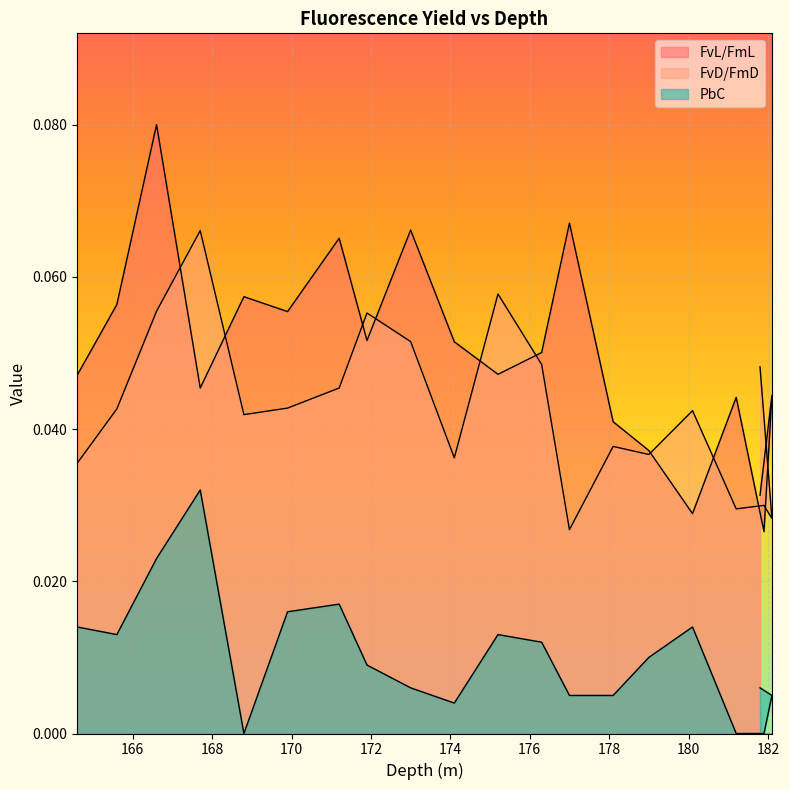

True or false: PbC and FvD/FmD intersect in this chart.

False